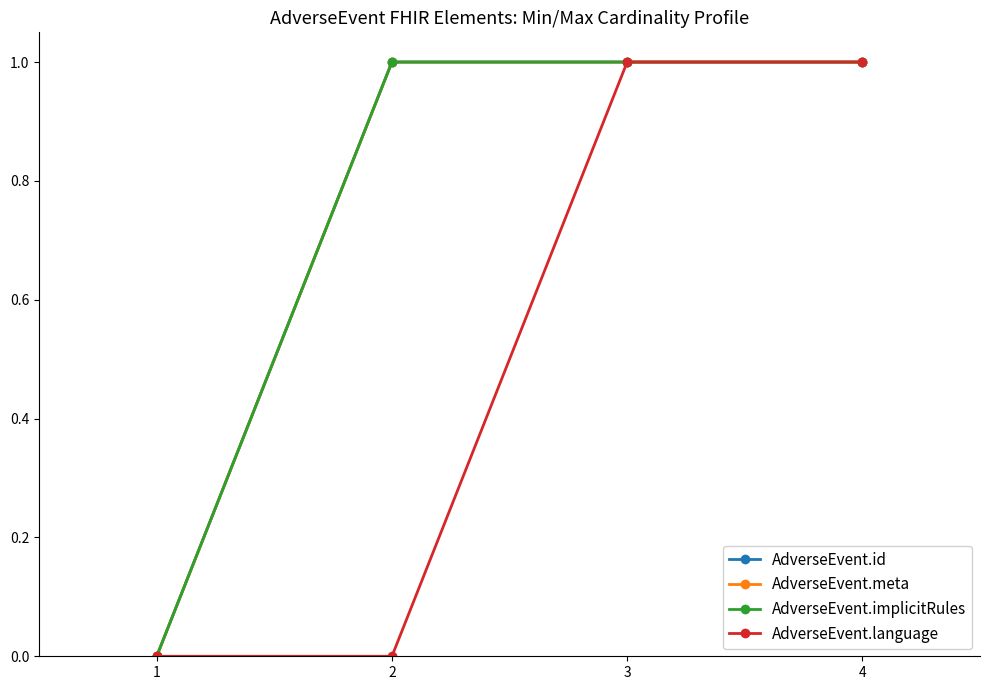

True or false: AdverseEvent.meta has a value of 1 at 1.

False